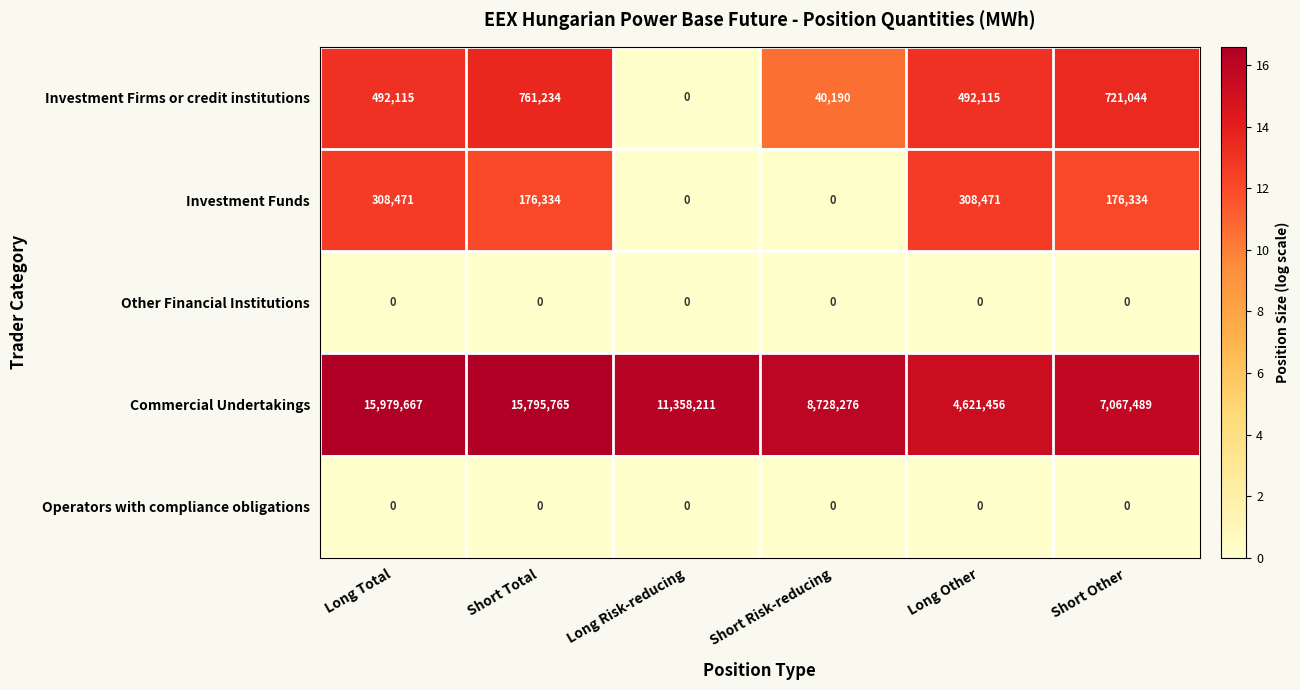

The value of Investment Firms or credit institutions at Short Risk-reducing is 14815. True or false?

False